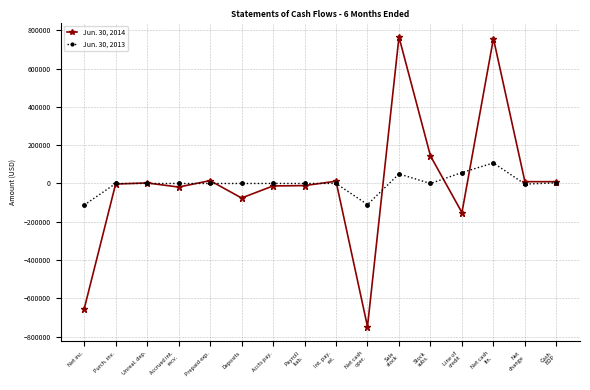

Is it true that Jun. 30, 2013 equals -113138 at Net inc.?

True